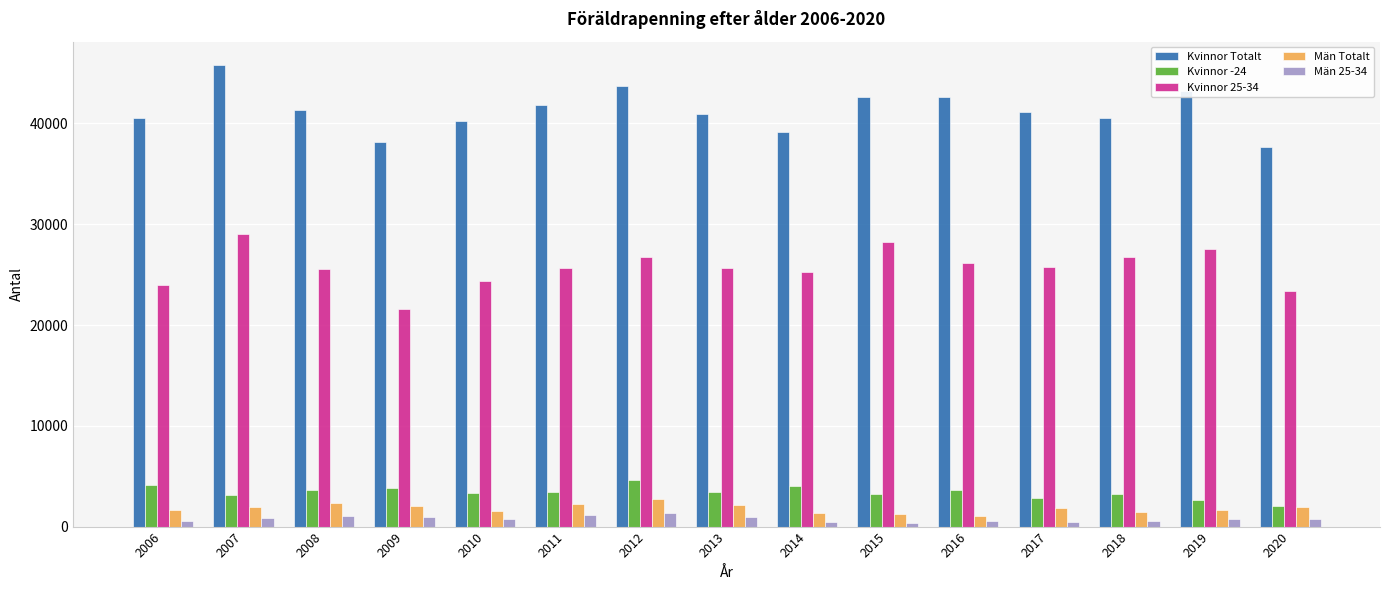

What is the highest value of the Män Totalt series?

2752